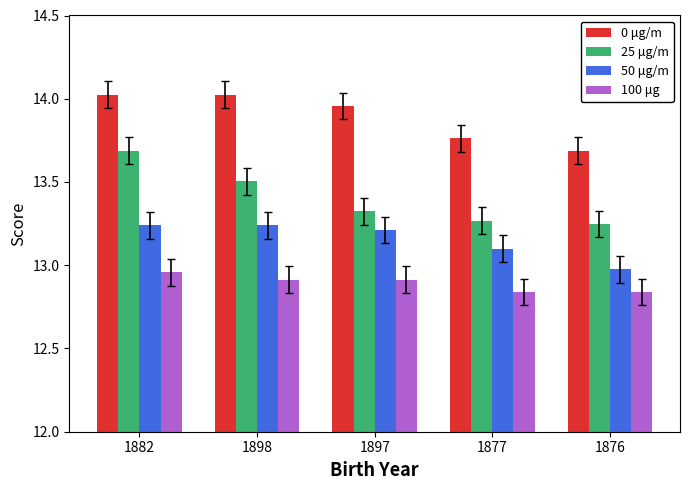

What is the label of the 5th bar from the left?

1876